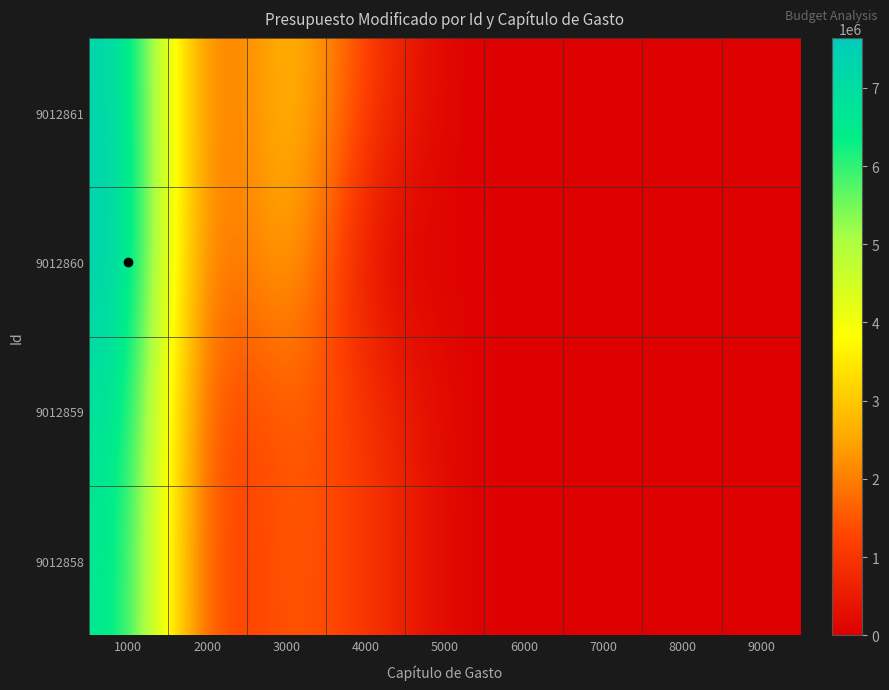

Reading left to right, list all the values displayed in this chart.

9012861: 1000=7476428	2000=1003045	3000=3315000	4000=1070570	5000=21472	6000=0	7000=0	8000=0	9000=0
9012860: 1000=7633970	2000=946545	3000=3144000	4000=0	5000=95000	6000=0	7000=0	8000=0	9000=0
9012859: 1000=7042970	2000=726545	3000=1755000	4000=1067000	5000=95000	6000=0	7000=0	8000=0	9000=0
9012858: 1000=6812970	2000=716545	3000=1695000	4000=1067000	5000=95000	6000=0	7000=0	8000=0	9000=0